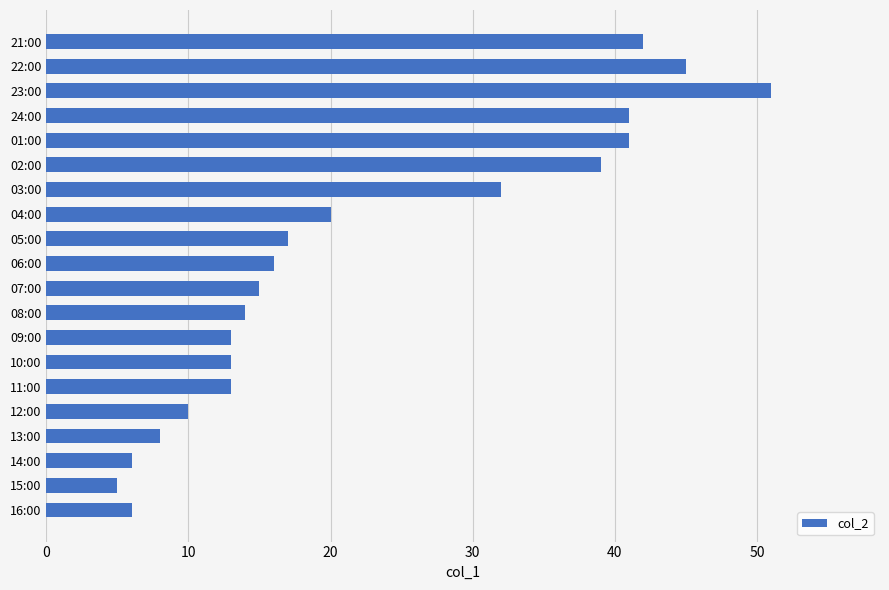

Between 07:00 and 12:00, which is larger?

07:00